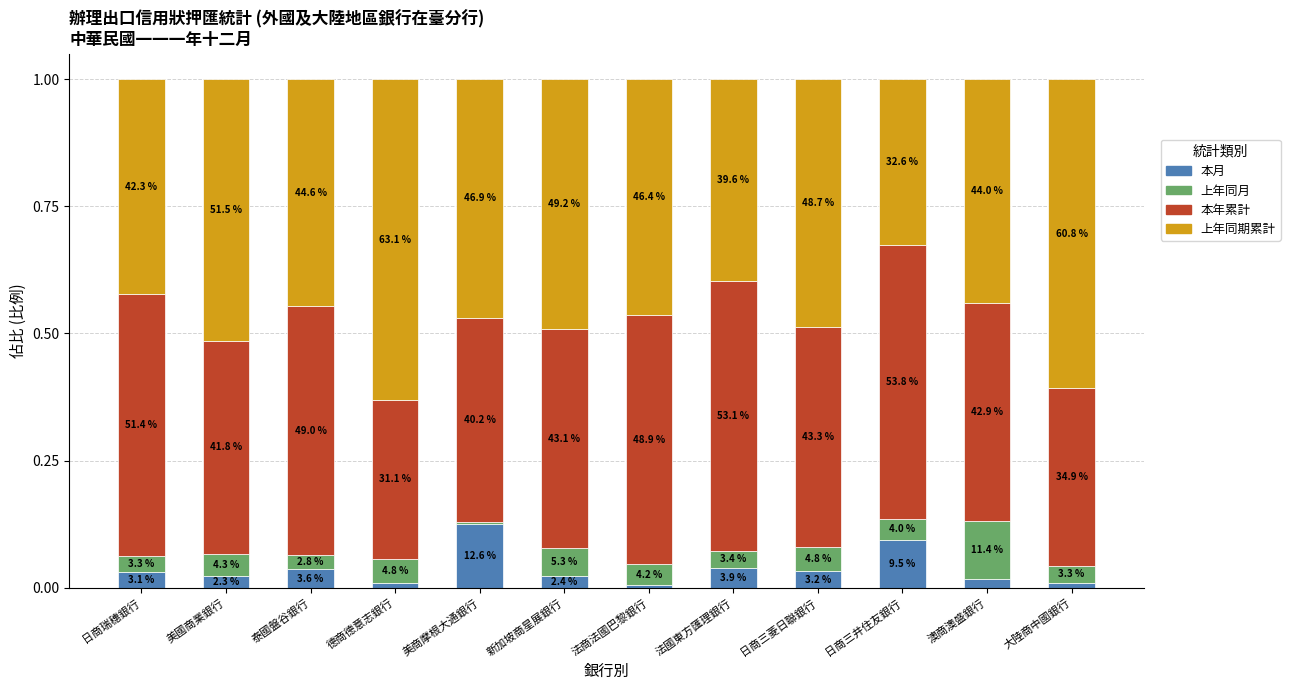

Is it true that 上年同期累計 equals 0.2 at 大陸商中國銀行?

False